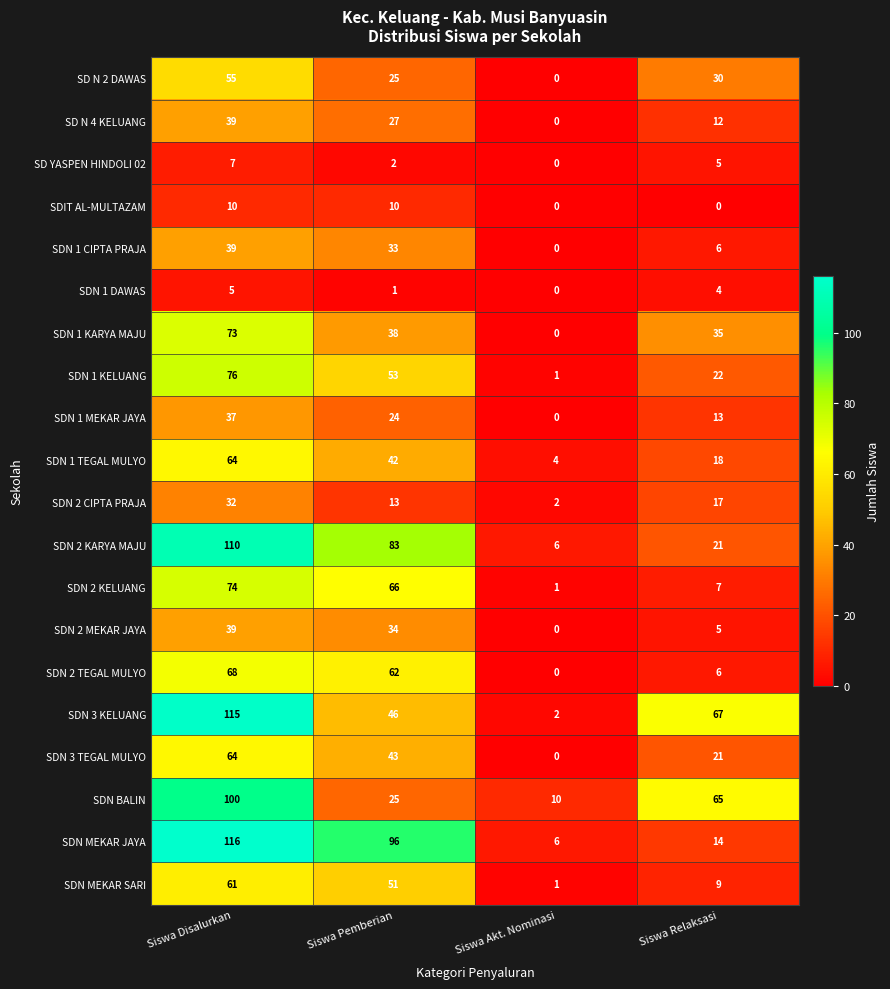

What is the average value of the SDN 2 CIPTA PRAJA series?

16